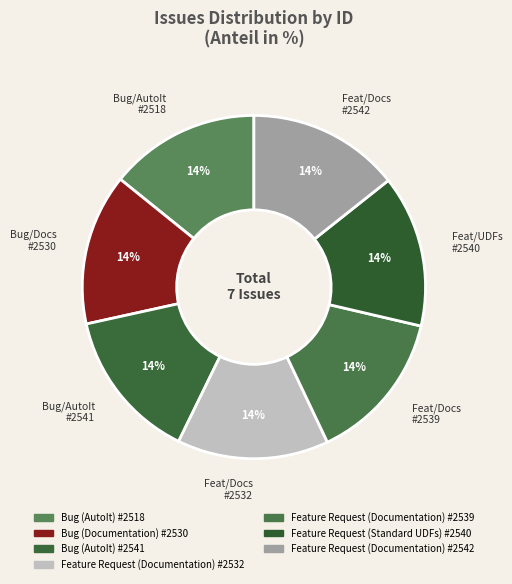

How many segments does this pie chart have?

7